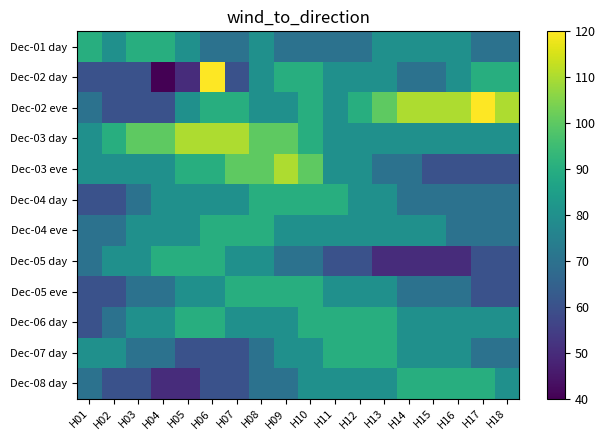

Reading left to right, what are all the values shown in this chart?

Dec-01 day: H01=90	H02=80	H03=90	H04=90	H05=80	H06=70	H07=70	H08=80	H09=70	H10=70	H11=70	H12=70	H13=80	H14=80	H15=80	H16=80	H17=70	H18=70
Dec-02 day: H01=60	H02=60	H03=60	H04=40	H05=50	H06=120	H07=60	H08=80	H09=90	H10=90	H11=80	H12=80	H13=80	H14=70	H15=70	H16=80	H17=90	H18=90
Dec-02 eve: H01=70	H02=60	H03=60	H04=60	H05=80	H06=90	H07=90	H08=80	H09=80	H10=90	H11=80	H12=90	H13=100	H14=110	H15=110	H16=110	H17=120	H18=110
Dec-03 day: H01=80	H02=90	H03=100	H04=100	H05=110	H06=110	H07=110	H08=100	H09=100	H10=90	H11=80	H12=80	H13=80	H14=80	H15=80	H16=80	H17=80	H18=80
Dec-03 eve: H01=80	H02=80	H03=80	H04=80	H05=90	H06=90	H07=100	H08=100	H09=110	H10=100	H11=80	H12=80	H13=70	H14=70	H15=60	H16=60	H17=60	H18=60
Dec-04 day: H01=60	H02=60	H03=70	H04=80	H05=80	H06=80	H07=80	H08=90	H09=90	H10=90	H11=90	H12=80	H13=80	H14=70	H15=70	H16=70	H17=70	H18=70
Dec-04 eve: H01=70	H02=70	H03=80	H04=80	H05=80	H06=90	H07=90	H08=90	H09=80	H10=80	H11=80	H12=80	H13=80	H14=80	H15=80	H16=70	H17=70	H18=70
Dec-05 day: H01=70	H02=80	H03=80	H04=90	H05=90	H06=90	H07=80	H08=80	H09=70	H10=70	H11=60	H12=60	H13=50	H14=50	H15=50	H16=50	H17=60	H18=60
Dec-05 eve: H01=60	H02=60	H03=70	H04=70	H05=80	H06=80	H07=90	H08=90	H09=90	H10=90	H11=80	H12=80	H13=80	H14=70	H15=70	H16=70	H17=60	H18=60
Dec-06 day: H01=60	H02=70	H03=80	H04=80	H05=90	H06=90	H07=80	H08=80	H09=80	H10=90	H11=90	H12=90	H13=90	H14=80	H15=80	H16=80	H17=80	H18=80
Dec-07 day: H01=80	H02=80	H03=70	H04=70	H05=60	H06=60	H07=60	H08=70	H09=80	H10=80	H11=90	H12=90	H13=90	H14=80	H15=80	H16=80	H17=70	H18=70
Dec-08 day: H01=70	H02=60	H03=60	H04=50	H05=50	H06=60	H07=60	H08=70	H09=70	H10=80	H11=80	H12=80	H13=80	H14=90	H15=90	H16=90	H17=90	H18=80